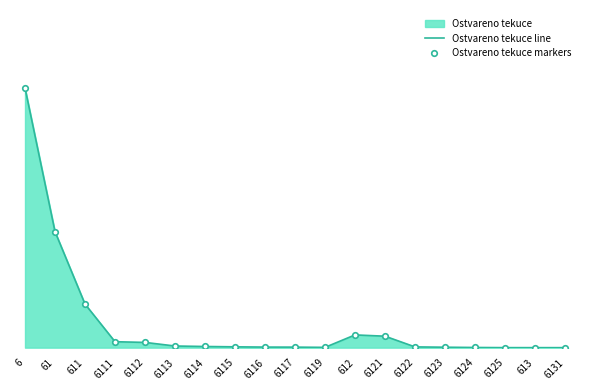

What is the approximate value of Ostvareno tekuce line at 6112, to the nearest 50?

18500